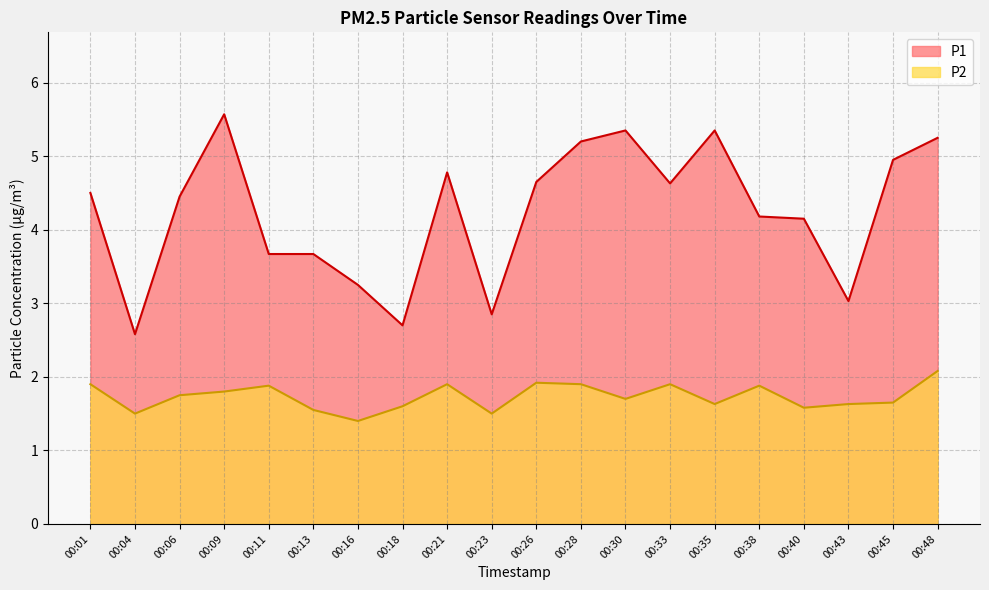

True or false: P1 and P2 cross at least once.

False